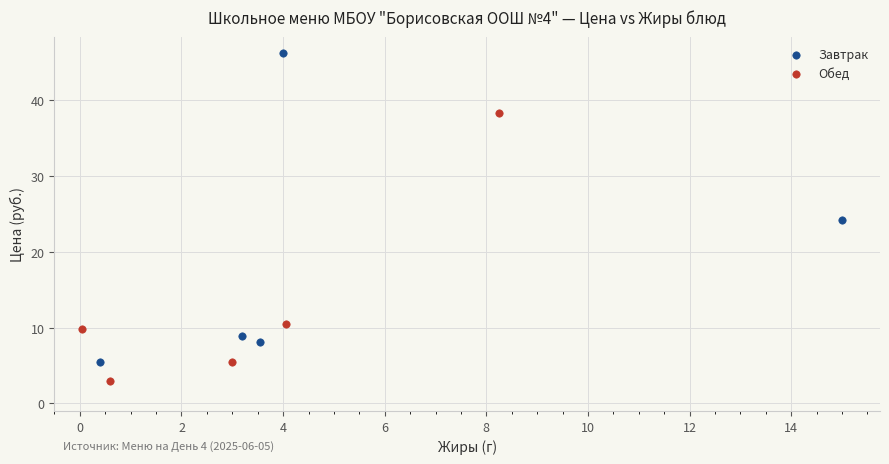

Which series contains the highest Y value?

Завтрак